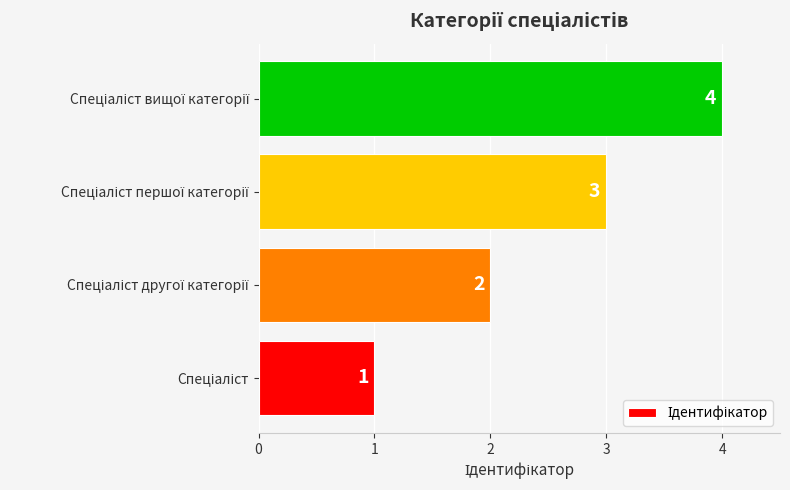

What is the maximum value shown in the chart?

4